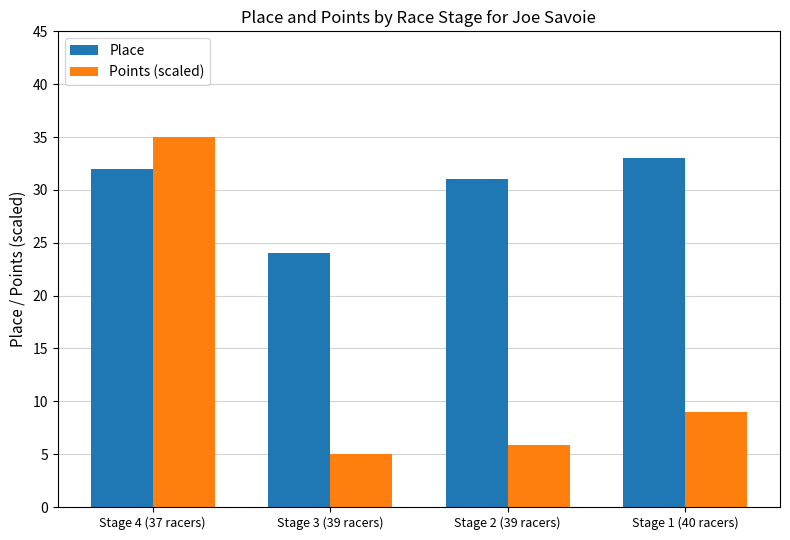

How many Place values are between 31 and 33?

3